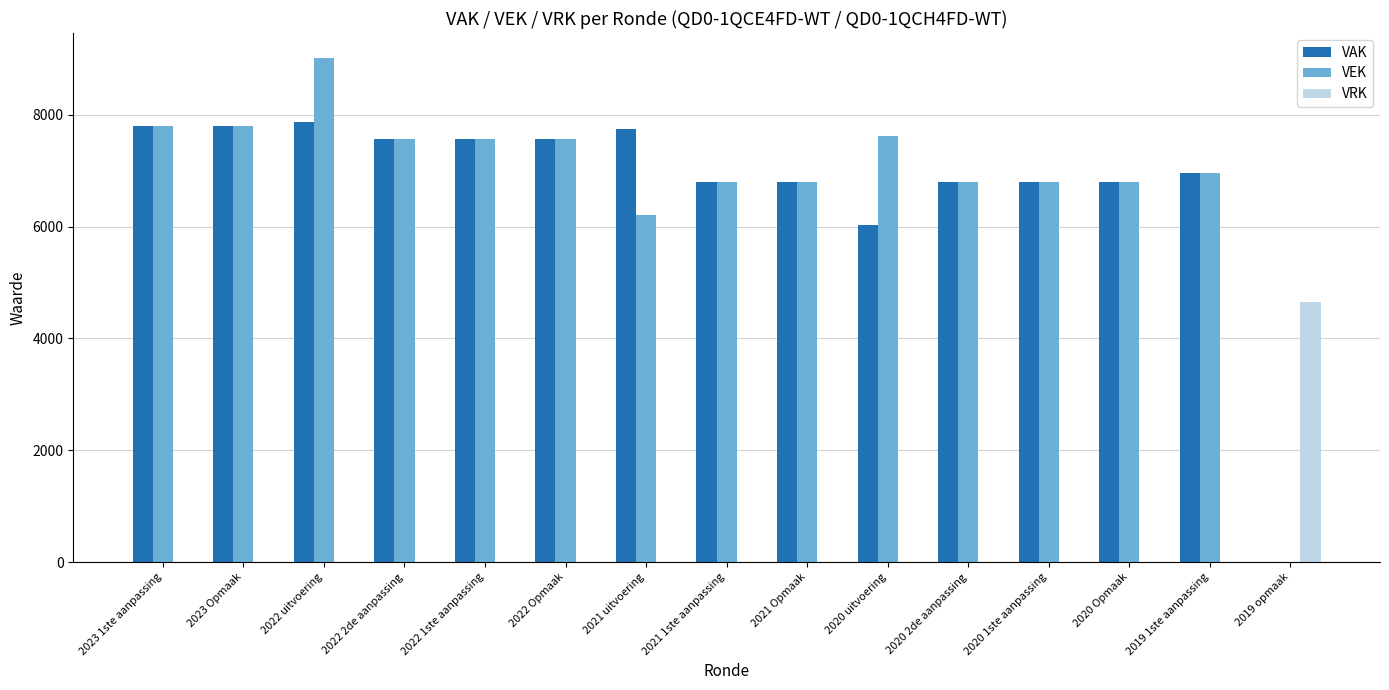

Count the number of data series in this chart.

3